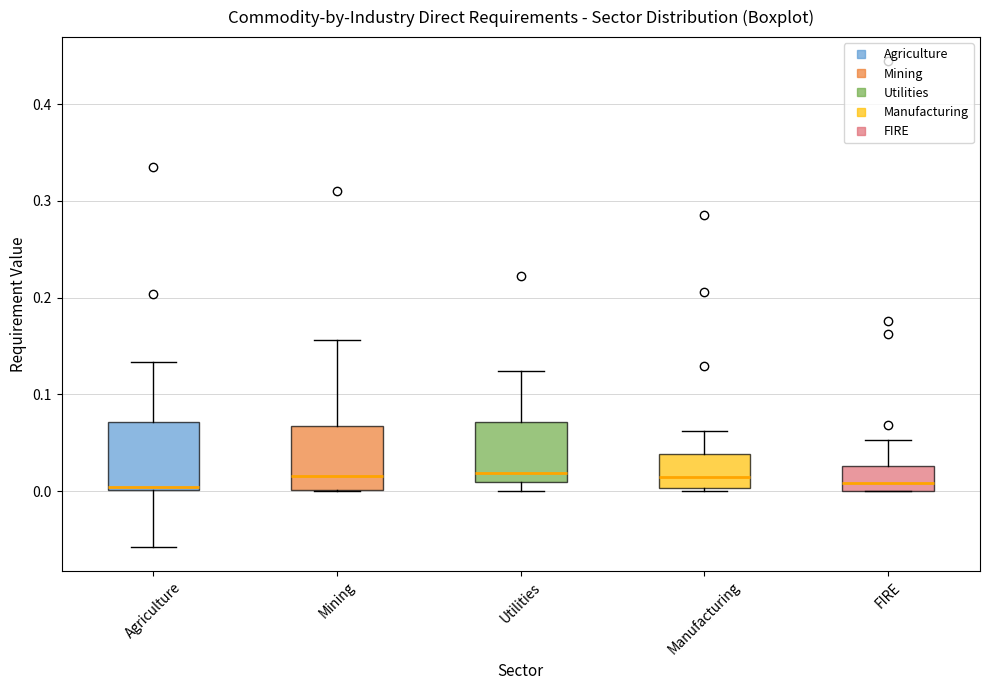

Reading left to right, read every box against the y-axis: the position of its median line, the range the box covers, and the ends of its whiskers. The values are not printed on the chart, so give them approximately, as read against the axis.

Agriculture: median 0.00 (just above the box's lower edge), box 0.00 to 0.07, whiskers -0.06 to 0.13
Mining: median 0.02, box 0.00 to 0.07, whiskers 0.00 to 0.16
Utilities: median 0.02, box 0.01 to 0.07, whiskers 0.00 to 0.12
Manufacturing: median 0.01, box 0.00 to 0.04, whiskers 0.00 to 0.06
FIRE: median 0.01, box 0.00 to 0.03, whiskers 0.00 to 0.05